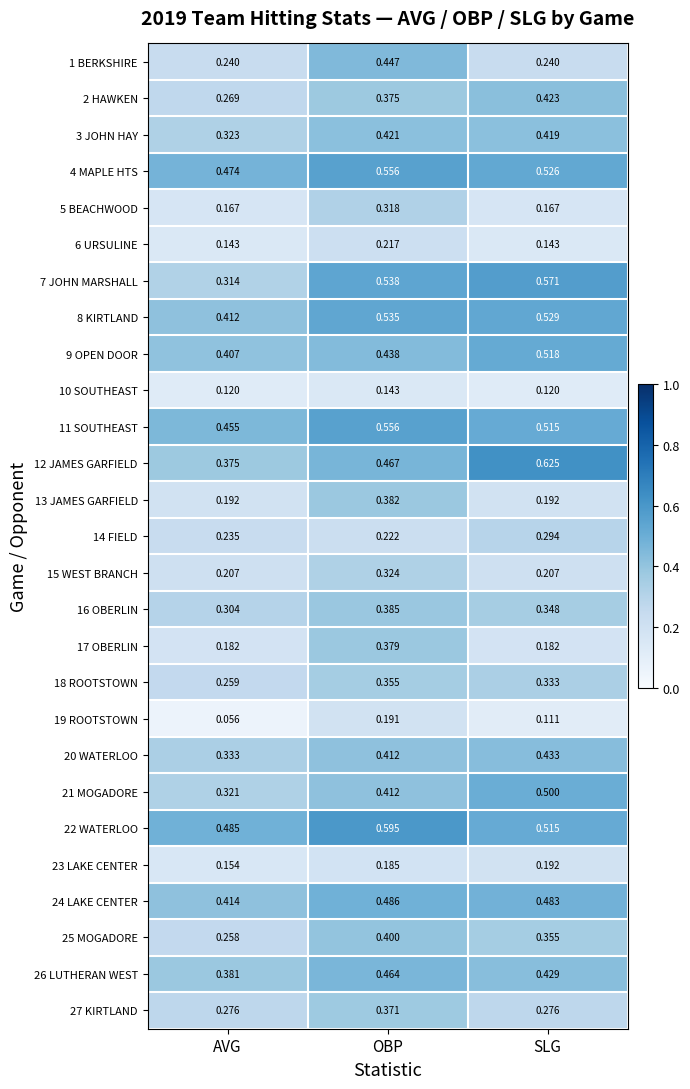

At which label is 12 JAMES GARFIELD closest to 0?

AVG